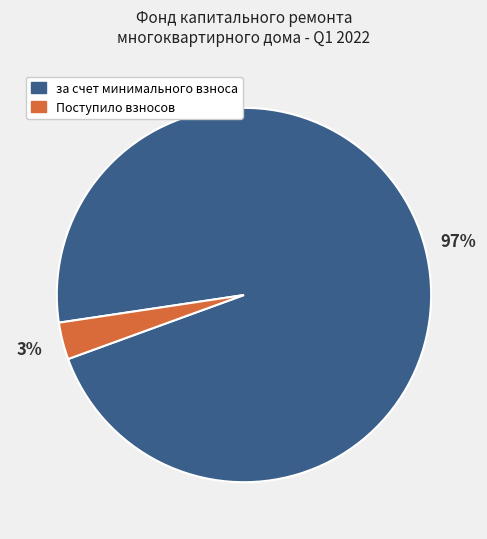

To the nearest percent, what is the difference between the largest and smallest slice percentages?

94%